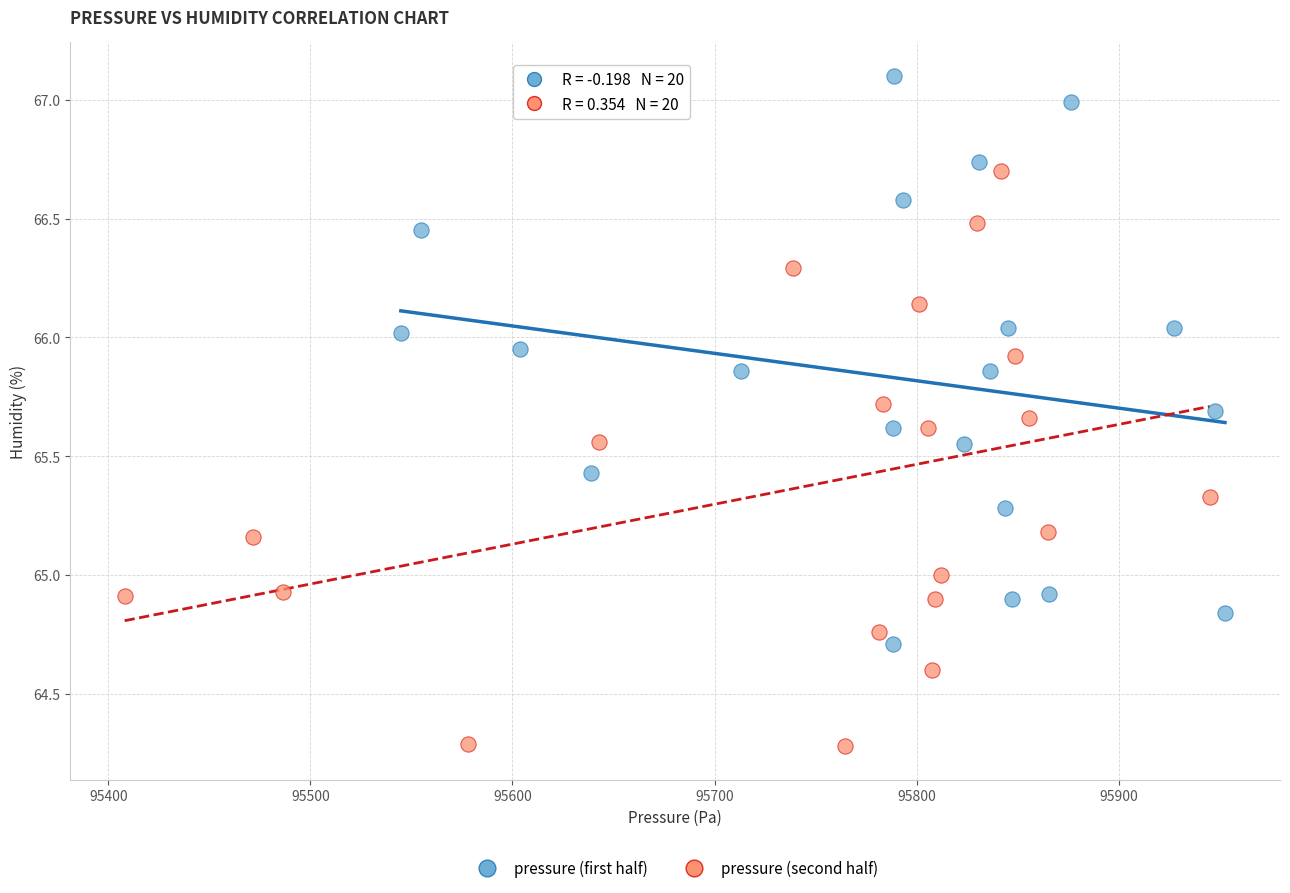

Which series reaches the maximum Y coordinate?

pressure (first half)